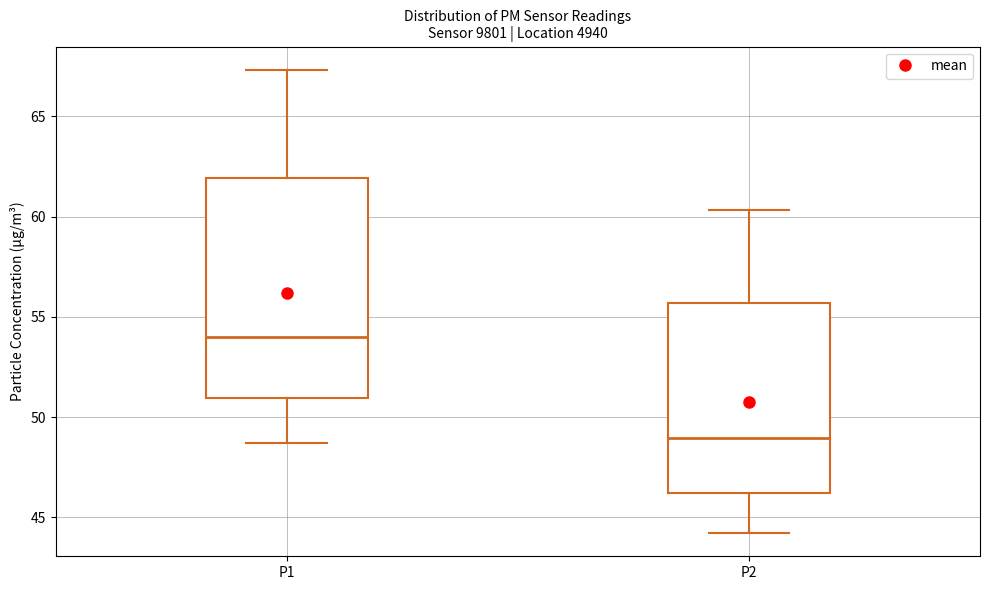

Which box has the highest median line?

P1